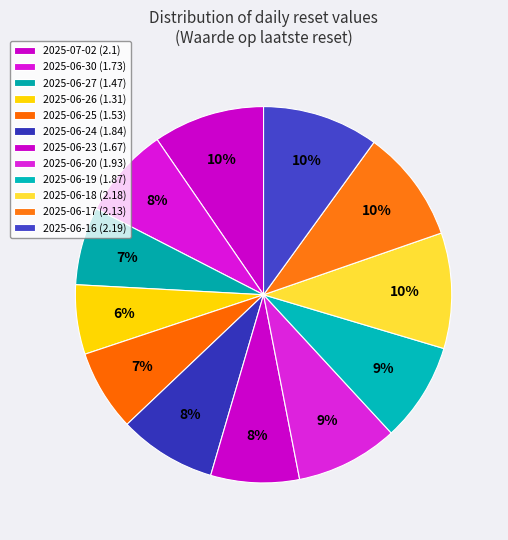

Combined, what portion of the pie is 2025-06-20 and 2025-06-26?

14.8%